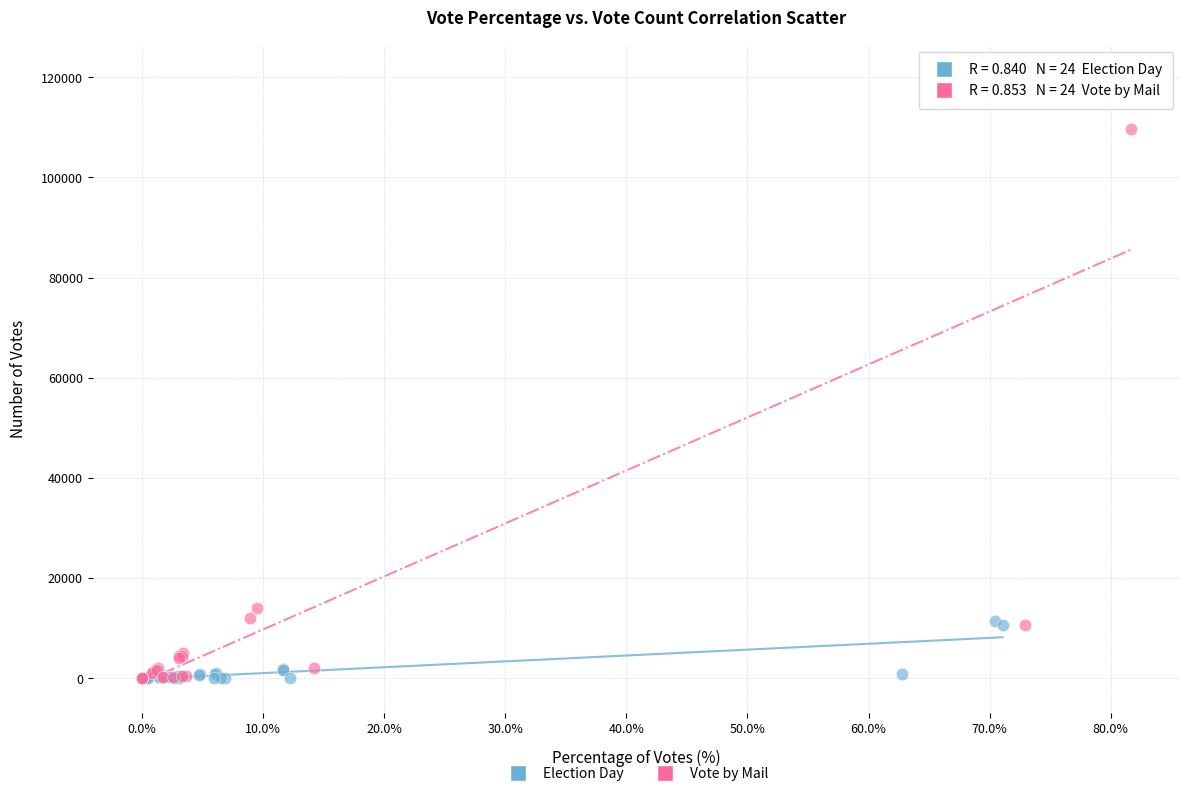

Which series has the largest Y range (max minus min)?

Vote by Mail